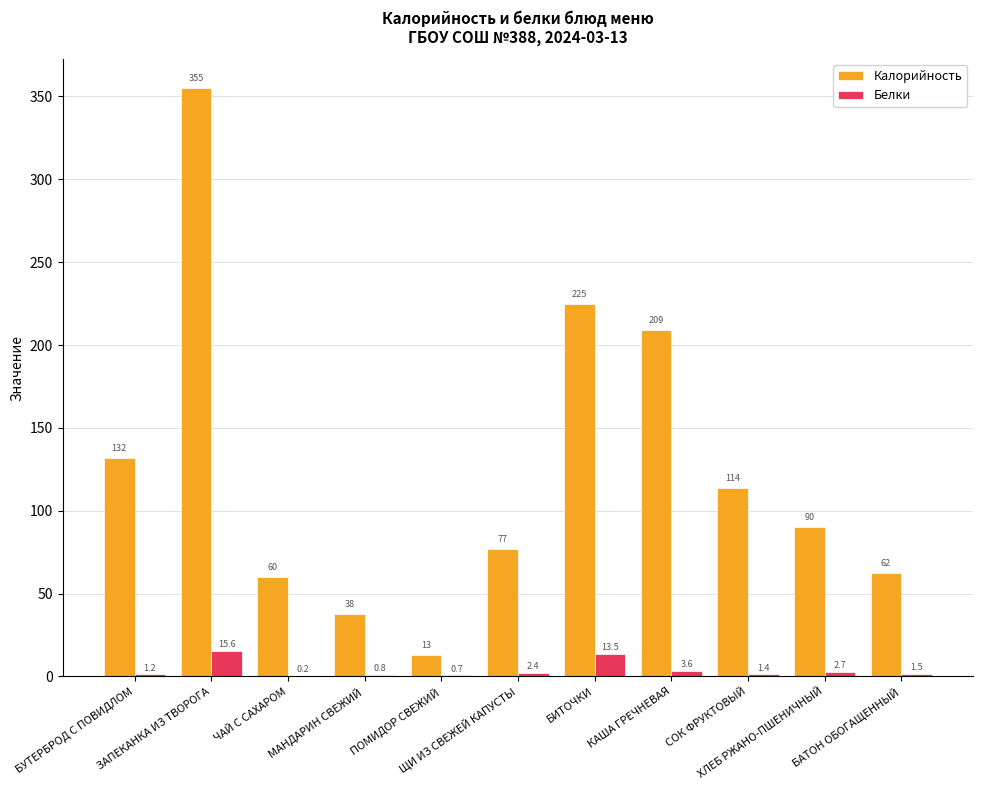

What is the total value across all series at КАША ГРЕЧНЕВАЯ?

212.6